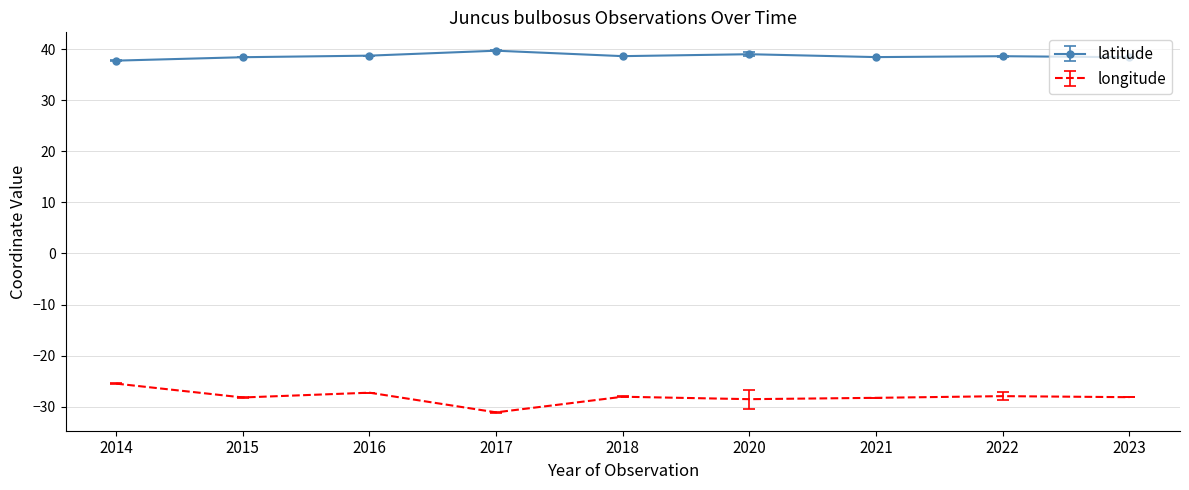

What is the total value across all series at 2022?

10.7